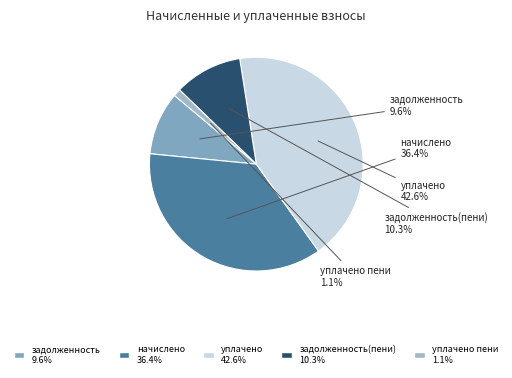

Which has a higher value, уплачено or уплачено пени?

уплачено